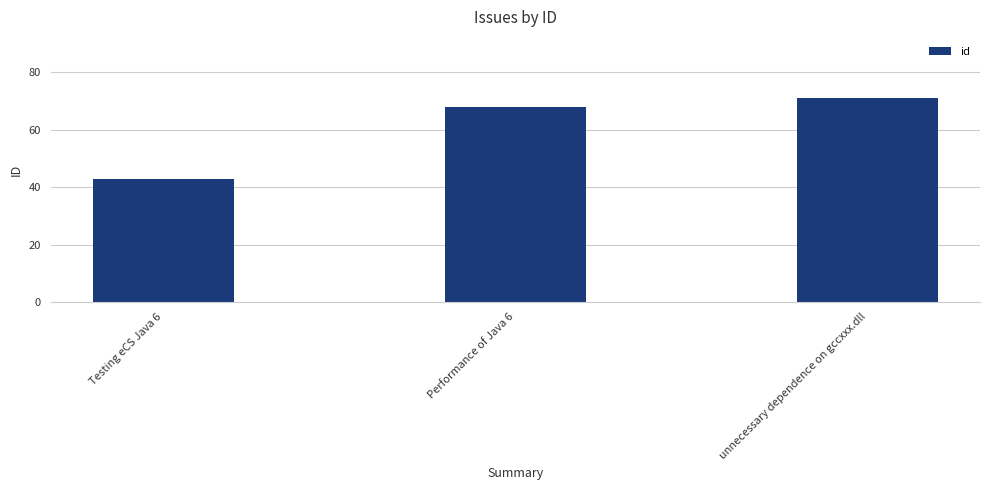

Which category has the highest value across all series?

unnecessary dependence on gccxxx.dll